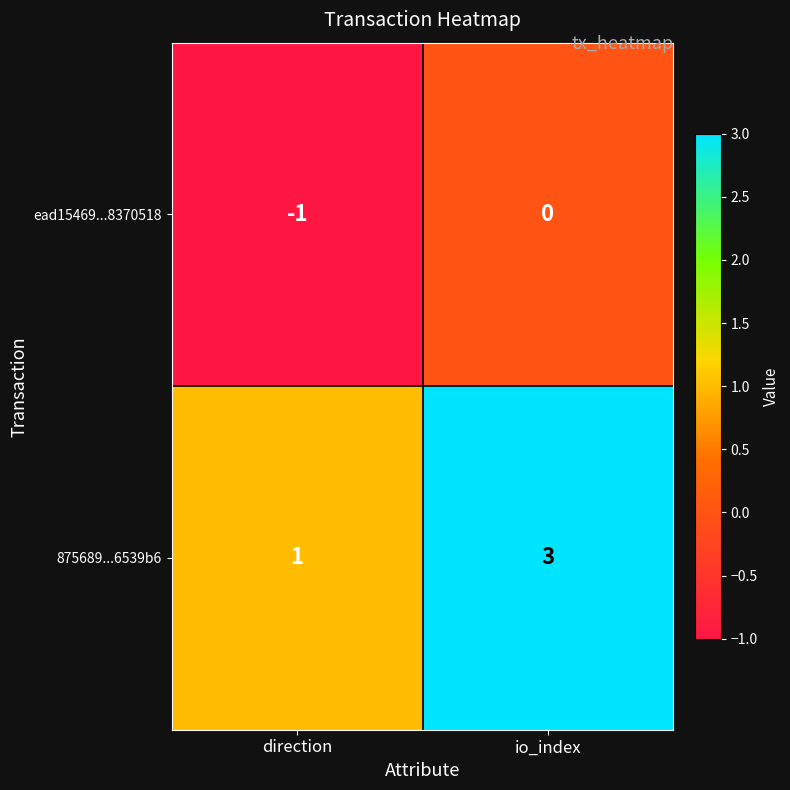

List the series in order of their overall mean, lowest first.

ead15469...8370518, 875689...6539b6